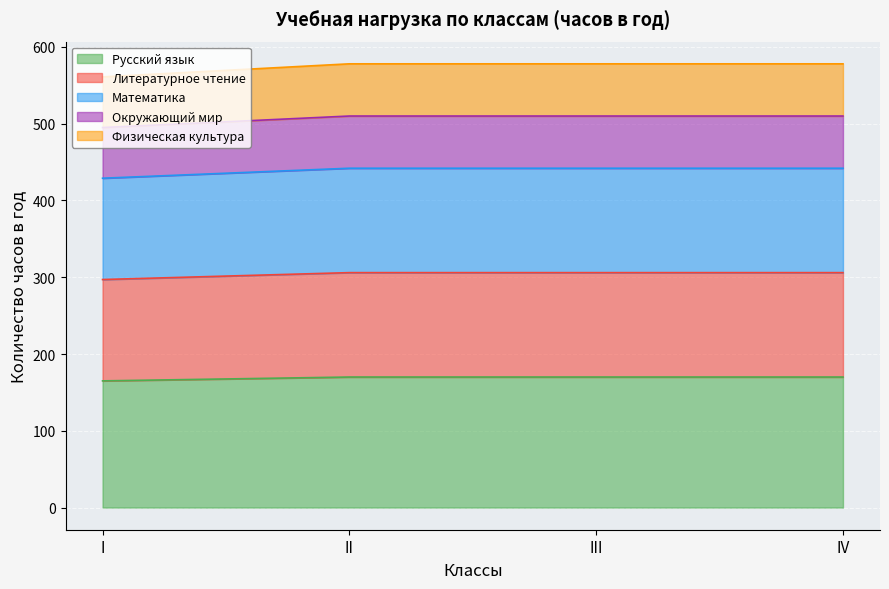

True or false: Окружающий мир has a value of 217 at IV.

False